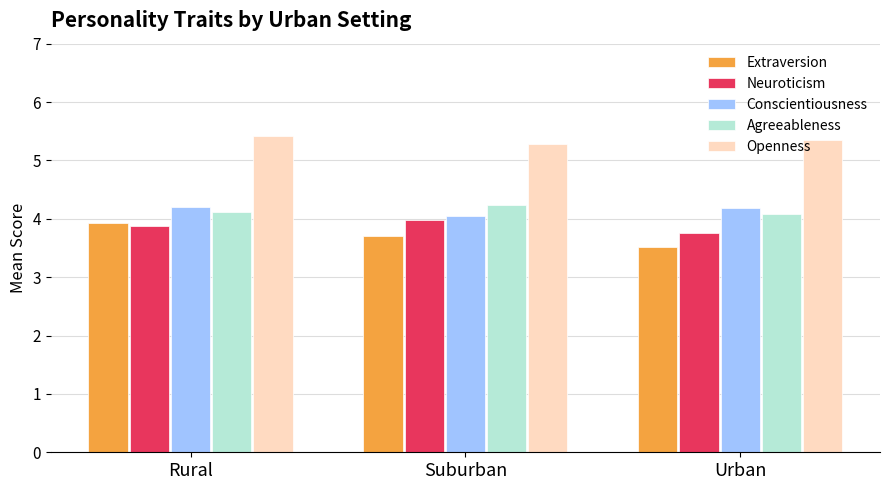

Count the number of data series in this chart.

5